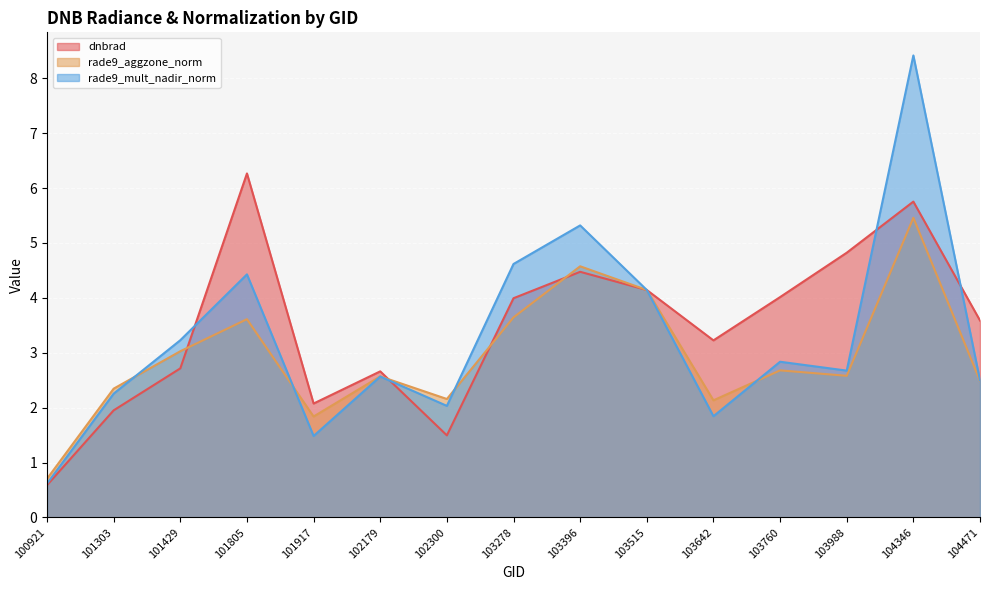

At 103396, list the series in order from largest to smallest.

rade9_mult_nadir_norm, rade9_aggzone_norm, dnbrad